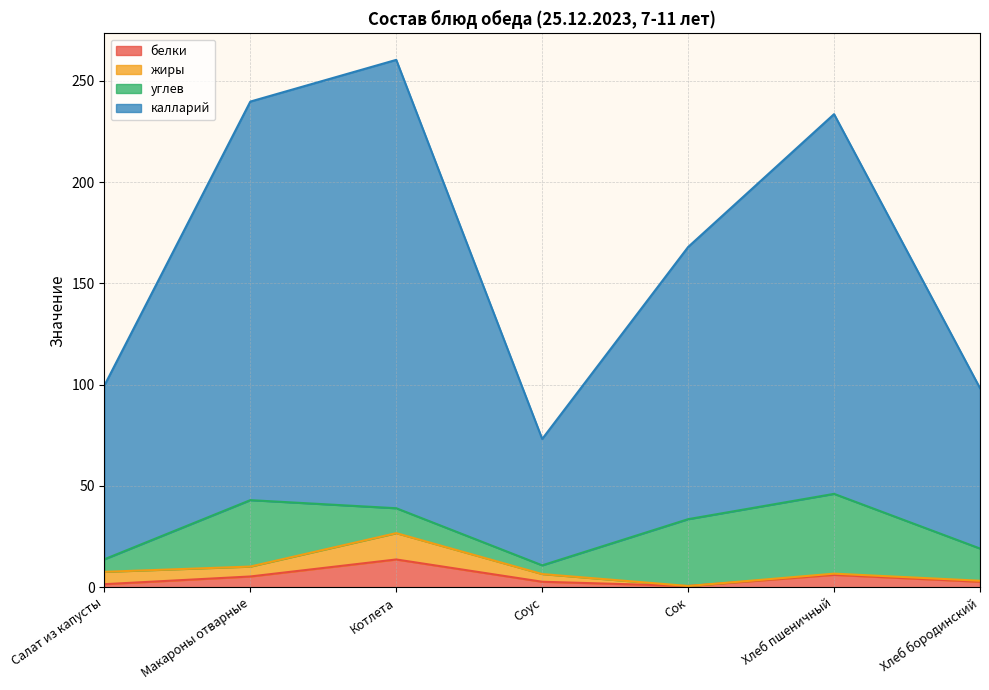

What is the total value across all series at Хлеб пшеничный?

233.6